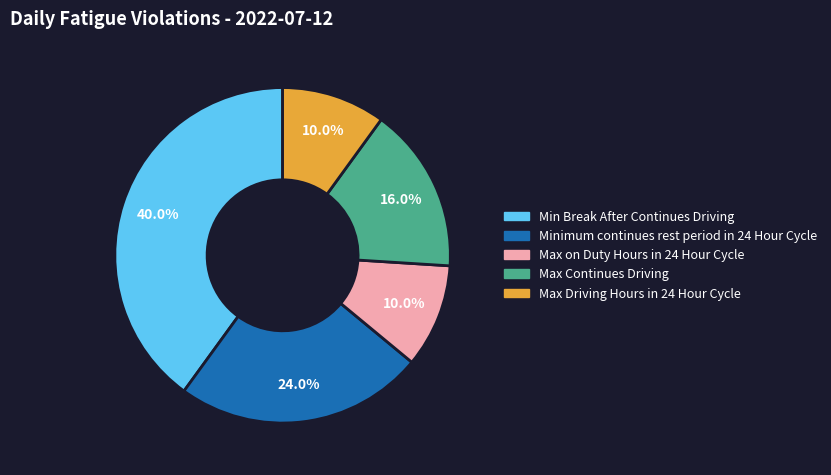

Which category has the biggest portion of the pie?

Min Break After Continues Driving